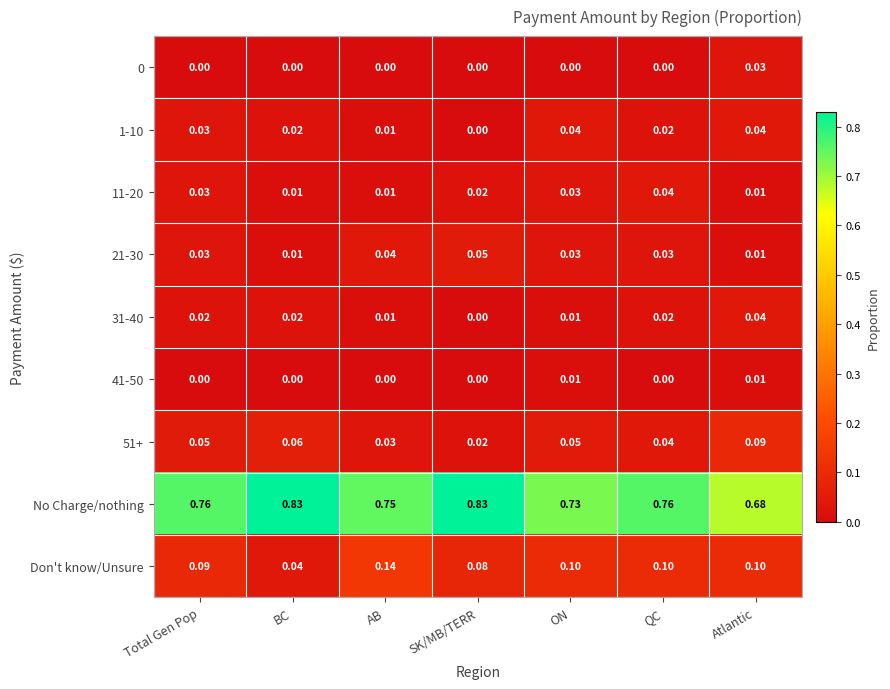

Is the value of 1-10 at BC greater than the value of 31-40 at SK/MB/TERR?

Yes